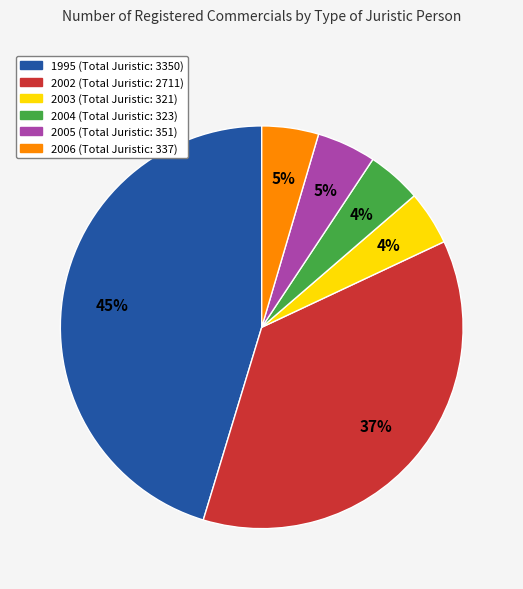

What is the largest slice in the pie chart?

1995